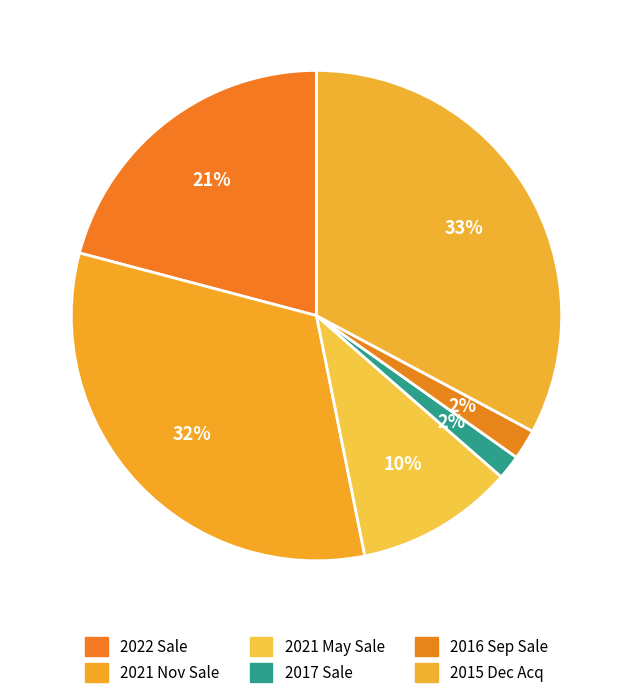

To the nearest percent, what is the difference between the largest and smallest slice percentages?

31%